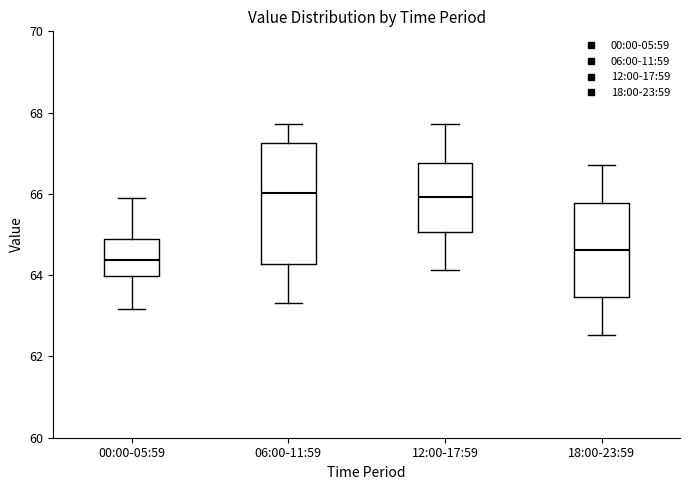

Comparing the boxes themselves (not the whiskers), which one is the tallest?

06:00-11:59